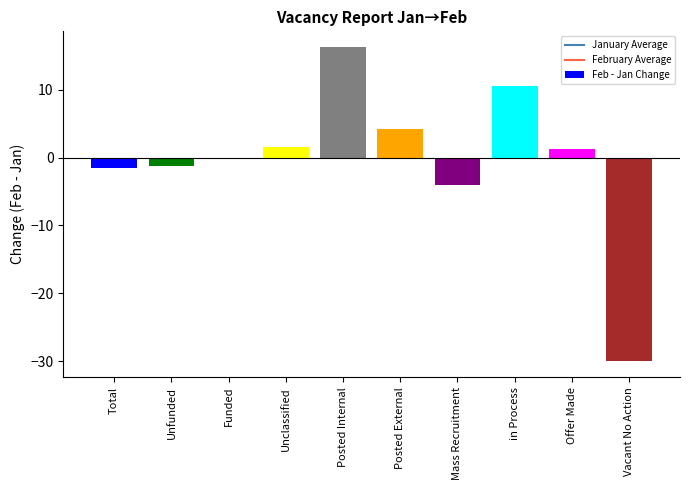

What is the sum of all values?

-3.2